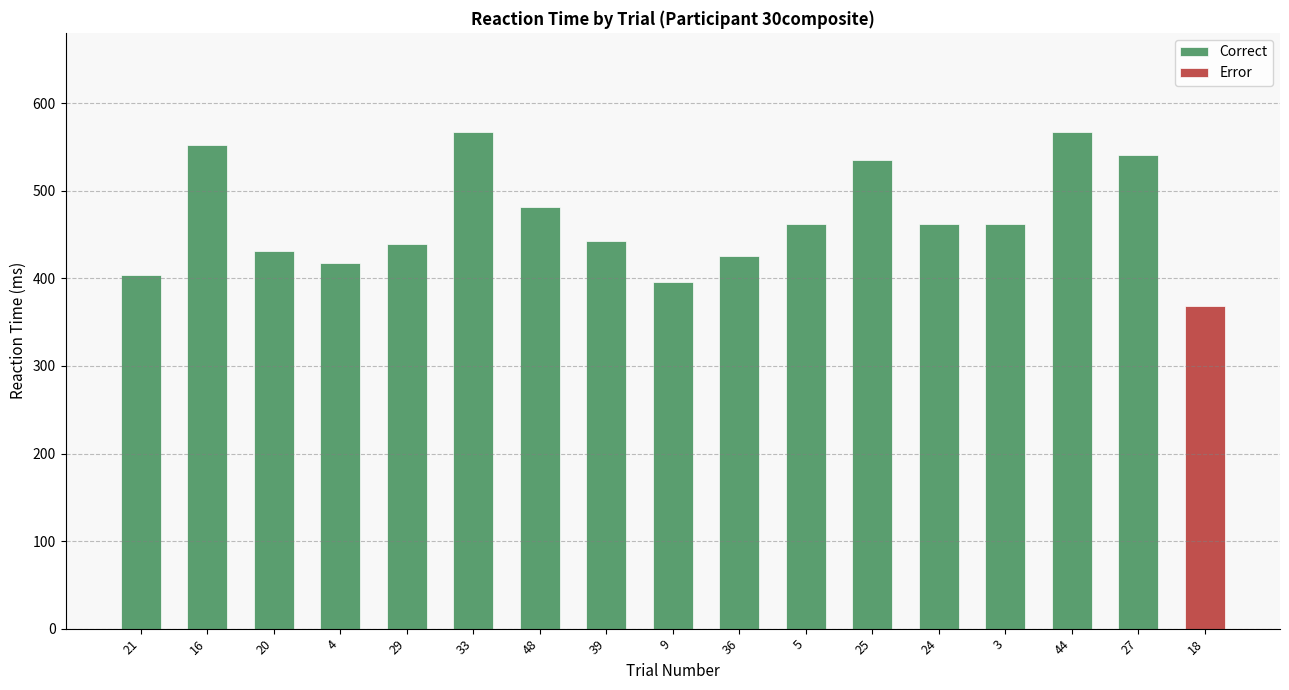

Where does the data first go above 462?

16